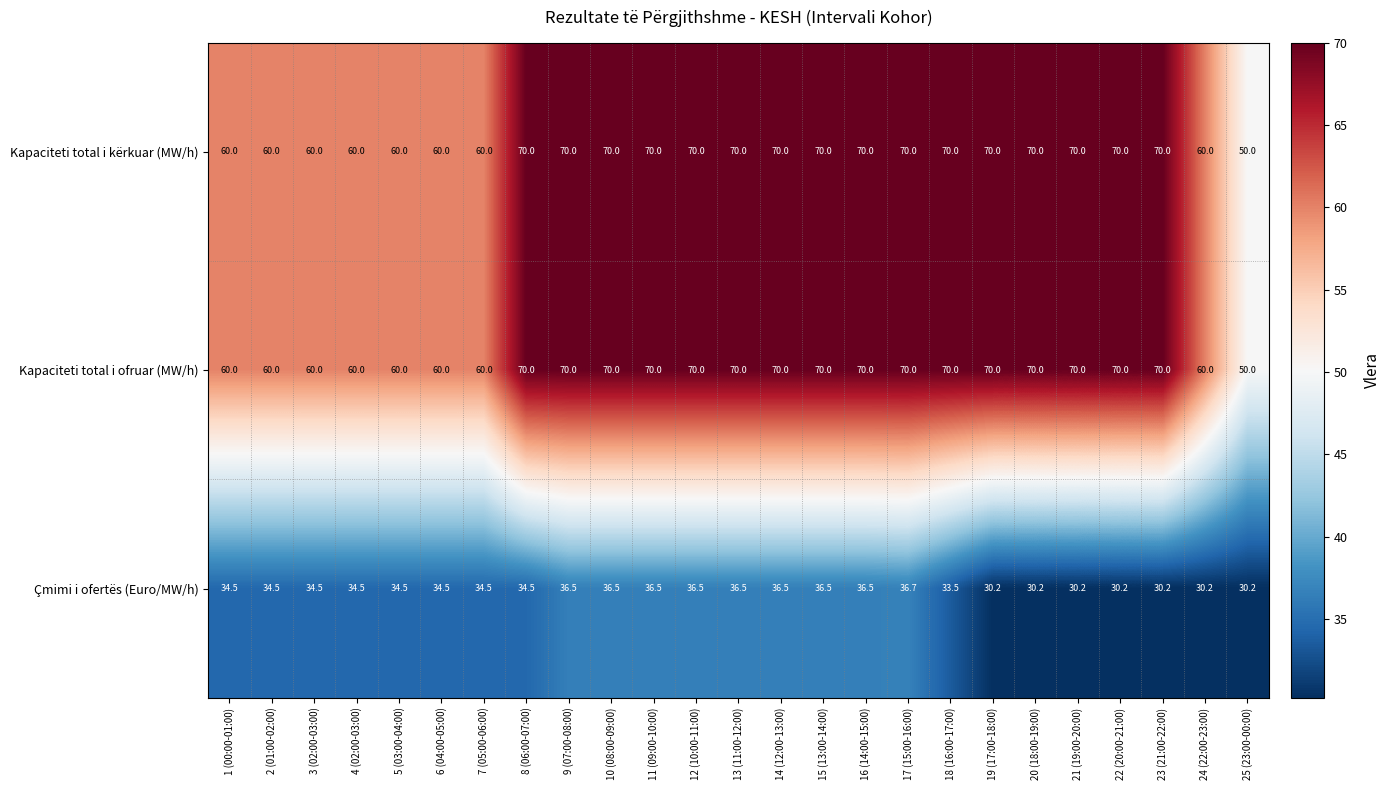

Read the Kapaciteti total i kërkuar (MW/h) value at 14 (12:00-13:00).

70.0